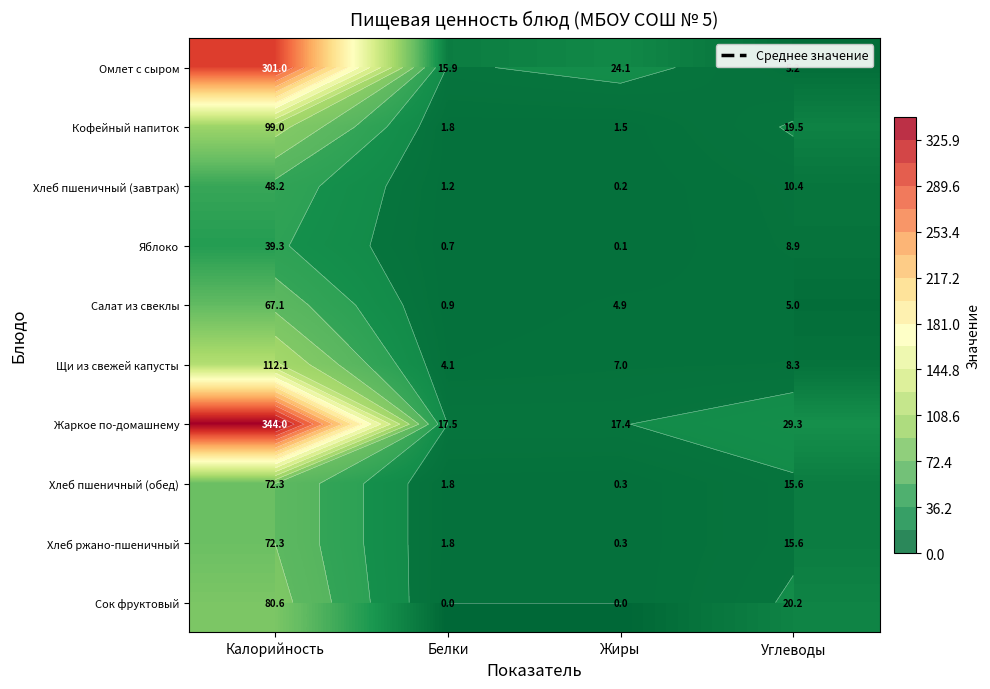

What is the average value of the Хлеб пшеничный (завтрак) series?

15.0